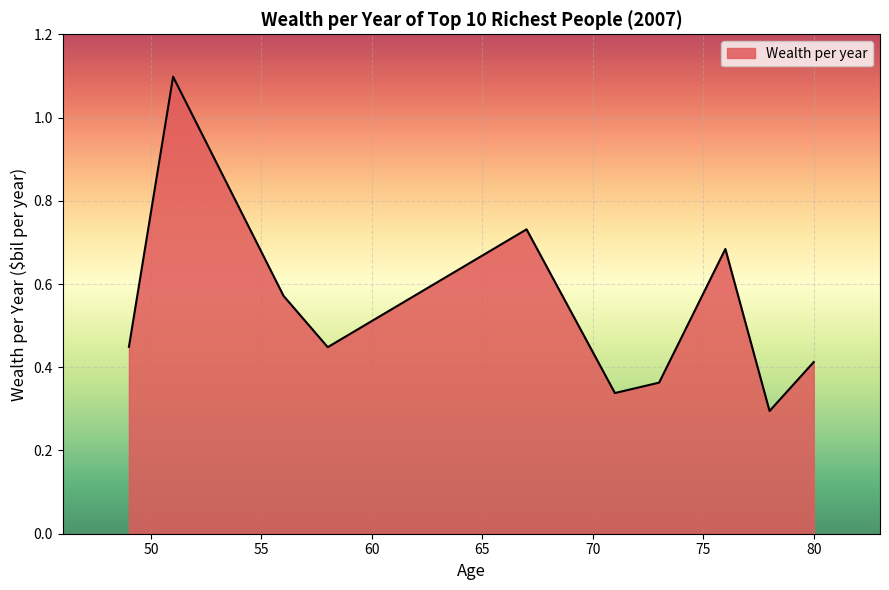

What is the difference between the maximum and minimum values?

0.8